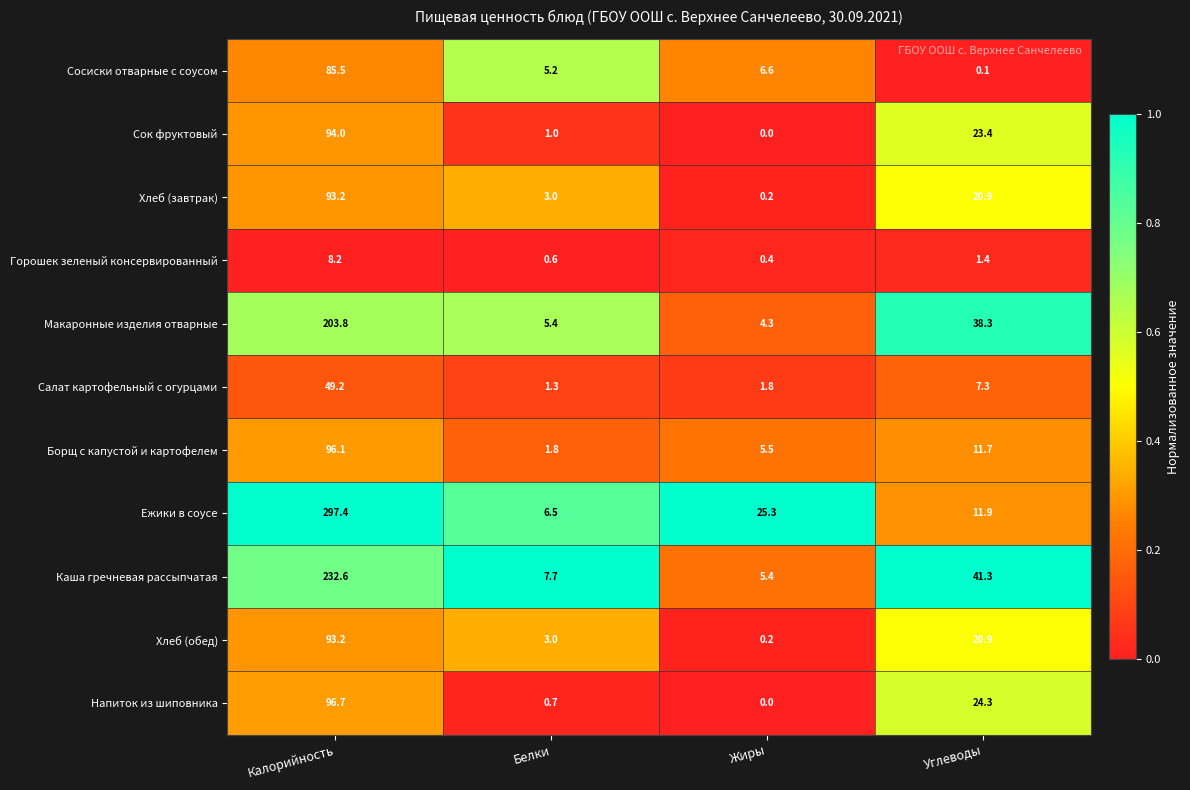

Is the value of Сосиски отварные с соусом at Белки greater than the value of Каша гречневая рассыпчатая at Углеводы?

No